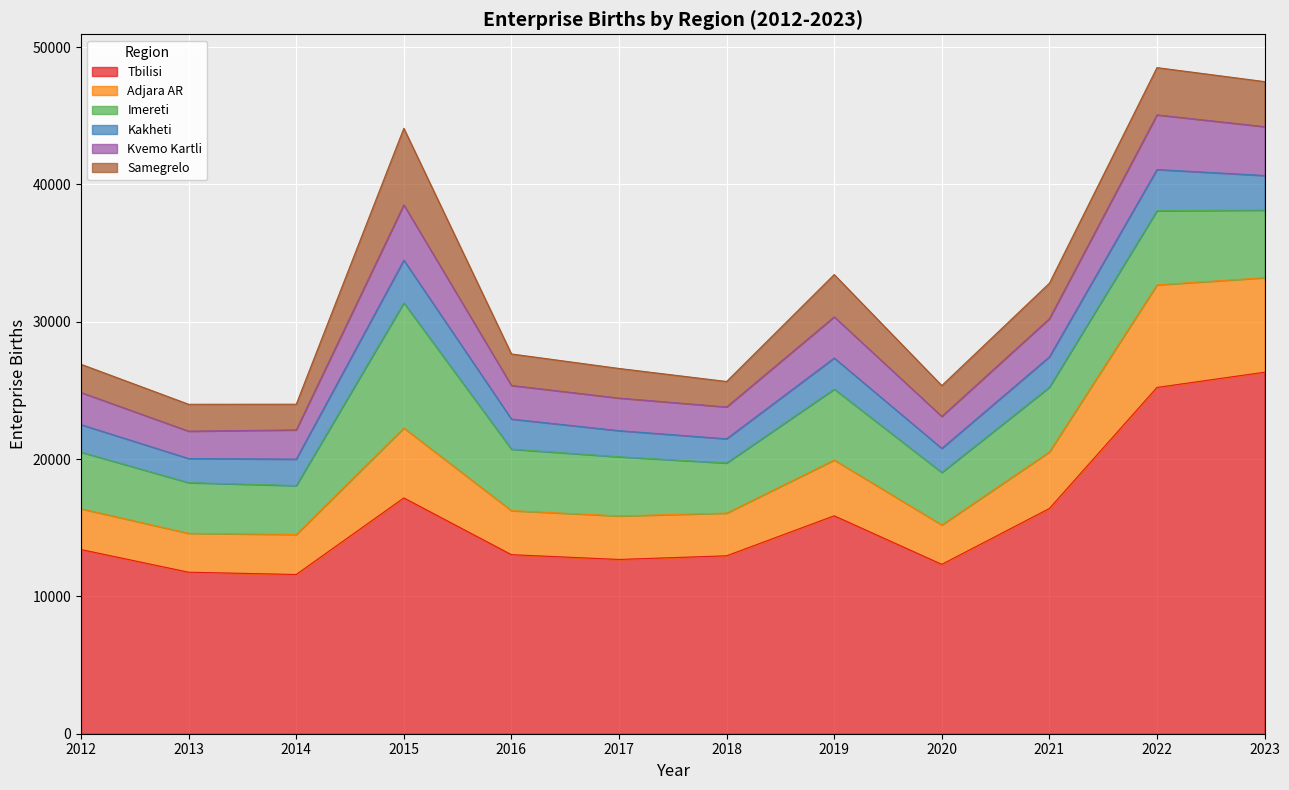

How many data points does each series have?

12